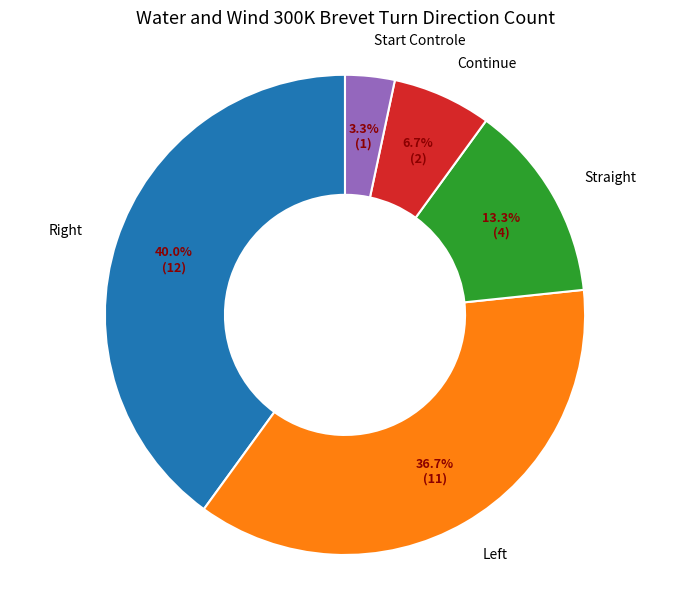

To the nearest percent, what is the difference between the largest and smallest slice percentages?

37%